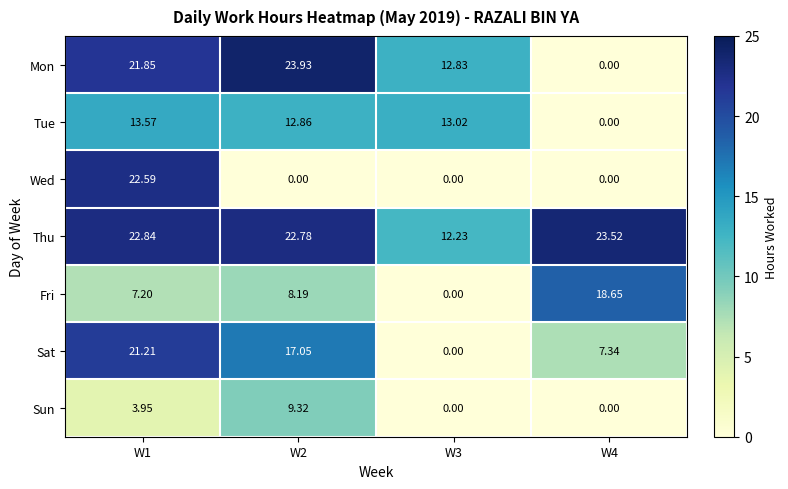

Which series has the widest spread of values?

Mon